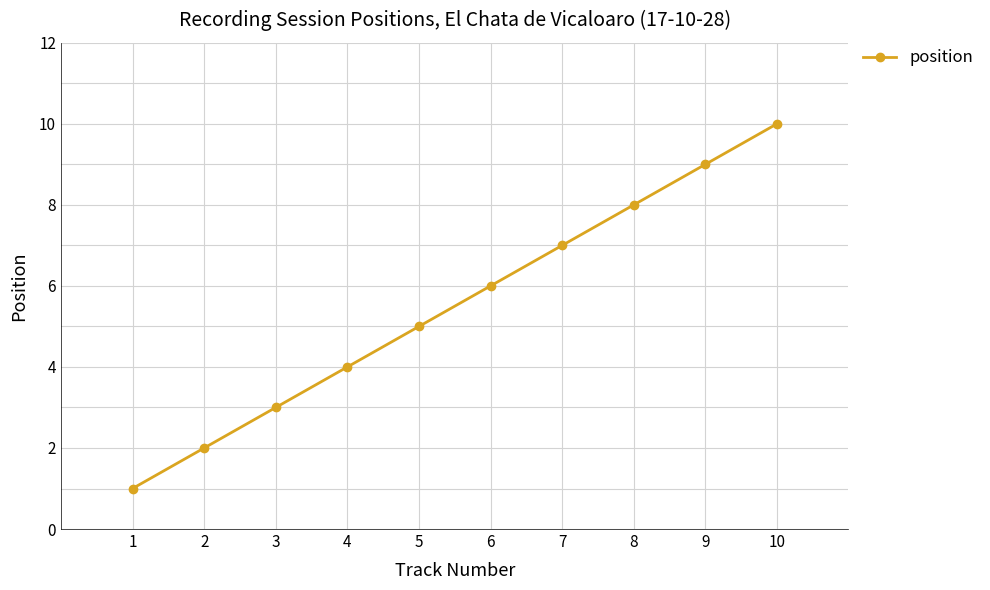

How many distinct data groups are displayed?

1